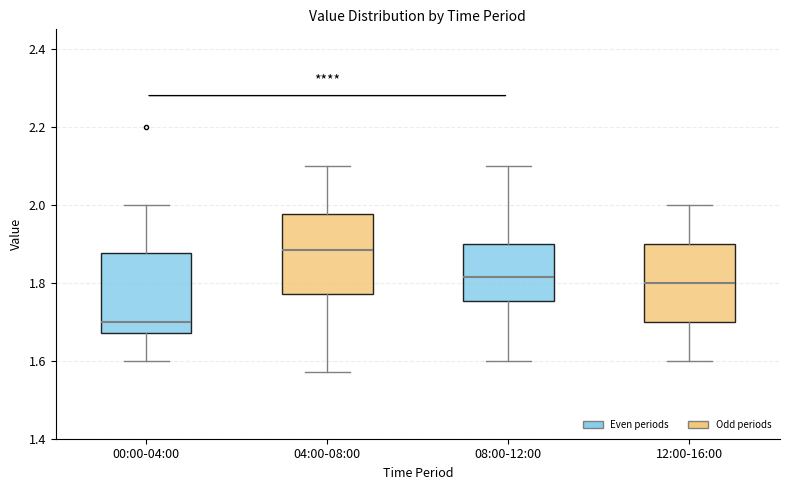

Reading left to right, transcribe this box plot: for each box, give where its median line is, the range the box spans, and where its two whiskers end, as read against the y-axis. The values are not printed on the chart, so give them approximately, as read against the axis.

00:00-04:00: median 1.70, box 1.68 to 1.88, whiskers 1.60 to 2.00
04:00-08:00: median 1.88, box 1.78 to 1.98, whiskers 1.58 to 2.10
08:00-12:00: median 1.82, box 1.76 to 1.90, whiskers 1.60 to 2.10
12:00-16:00: median 1.80, box 1.70 to 1.90, whiskers 1.60 to 2.00